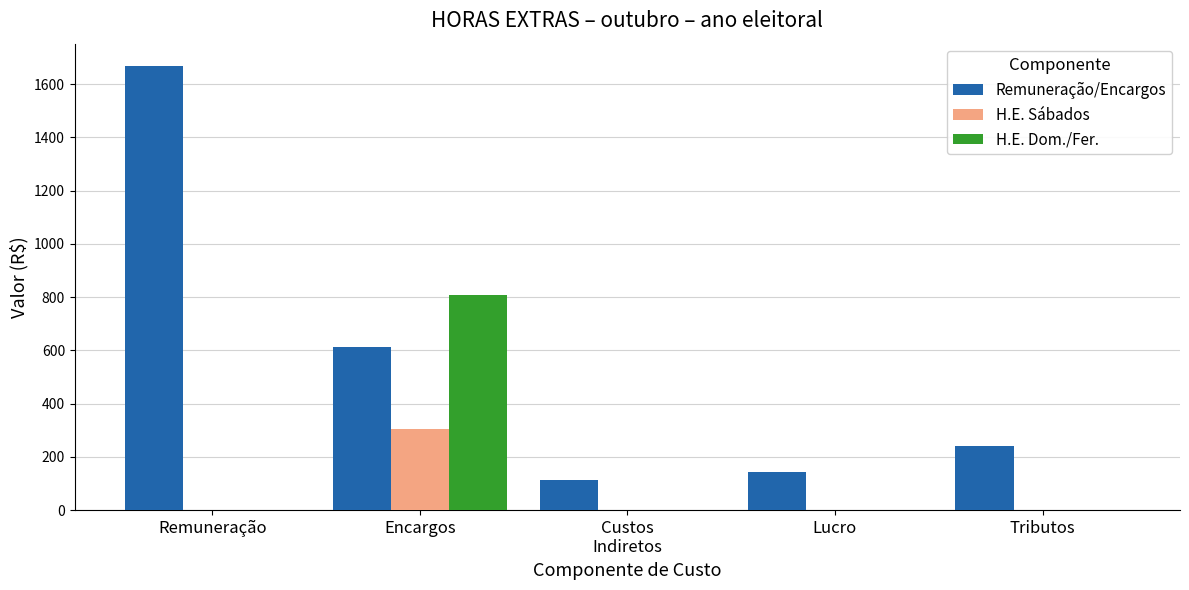

Which series changed the most between Remuneração and Tributos?

Remuneração/Encargos